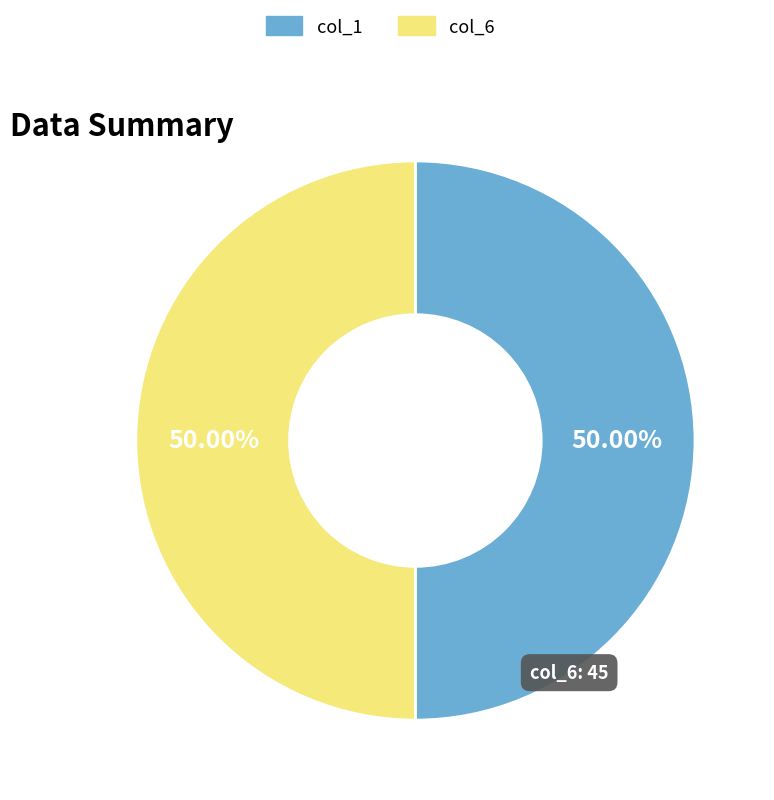

Approximately how many times larger is the value at col_6 compared to col_1?

1.0